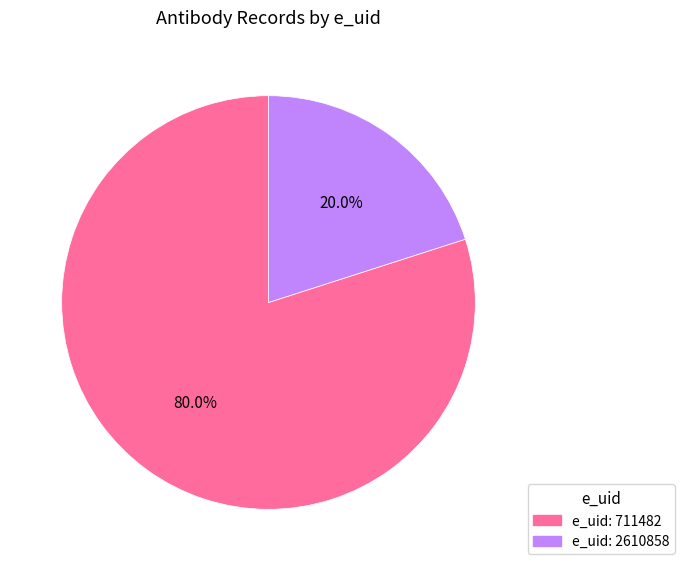

Is there a majority slice in this chart?

Yes